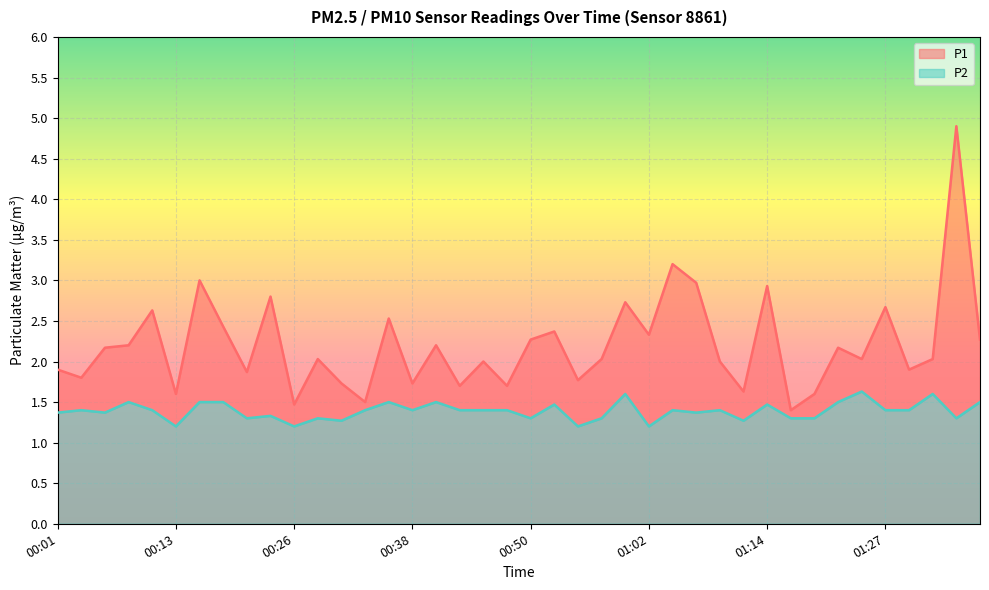

What is the minimum value for P1?

1.4